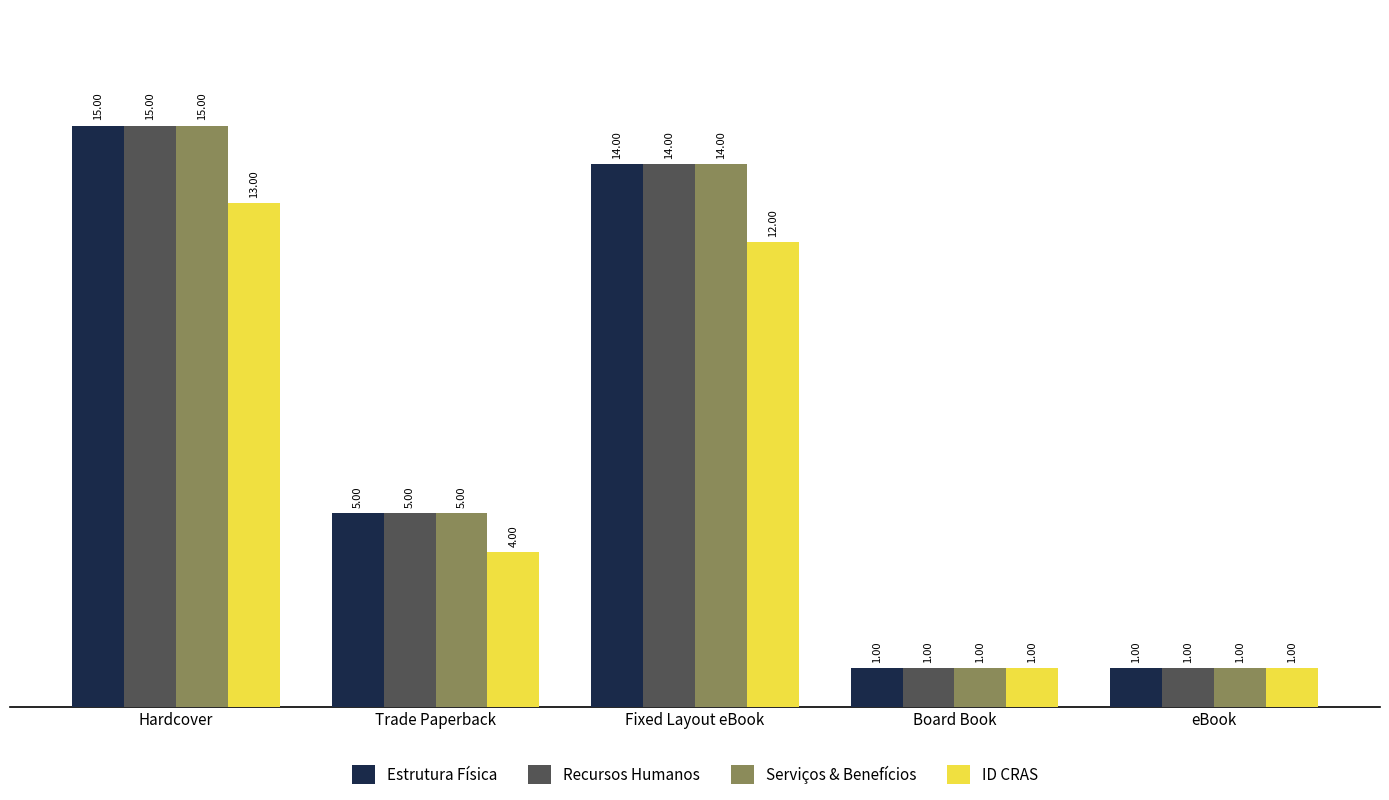

What is the difference between the Estrutura Física values at Trade Paperback and Hardcover?

10